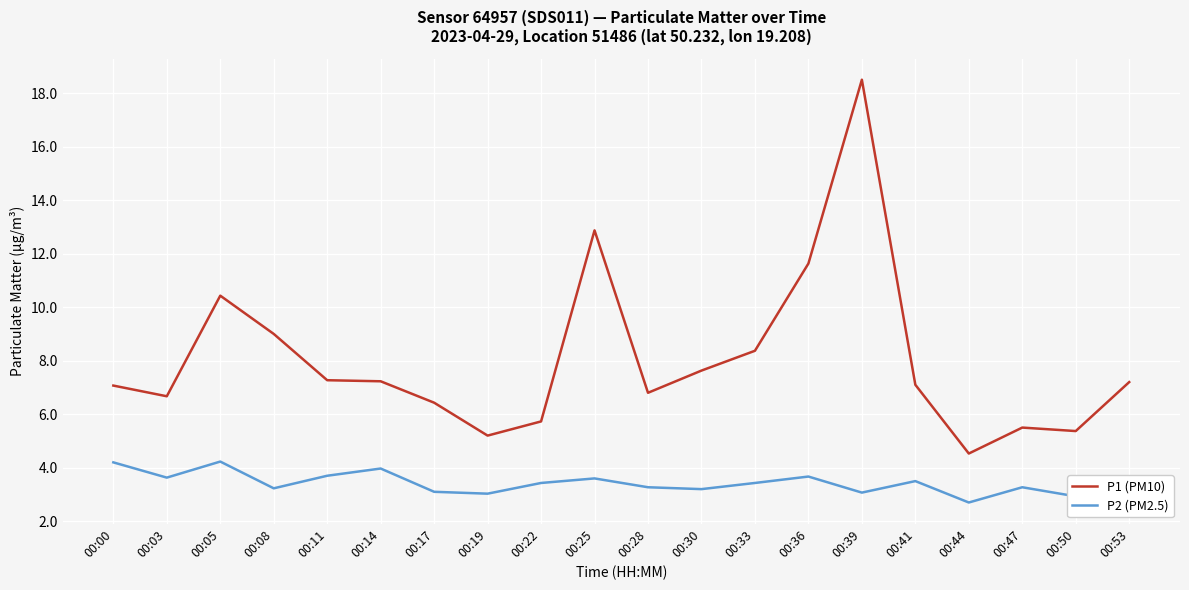

List the series in order of their peak value, highest first.

P1 (PM10), P2 (PM2.5)